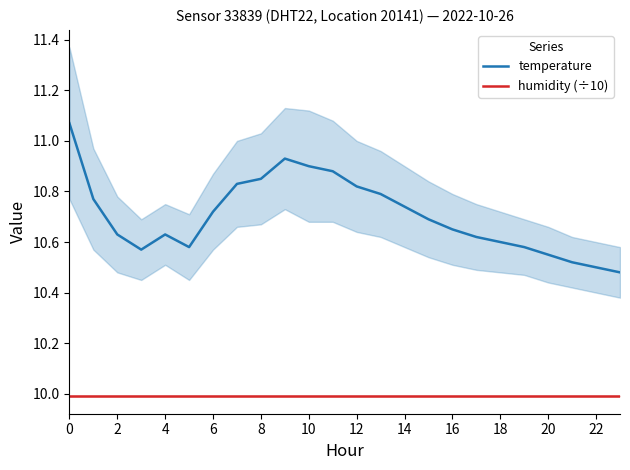

The value of humidity (÷10) at 10 is 17.2. True or false?

False